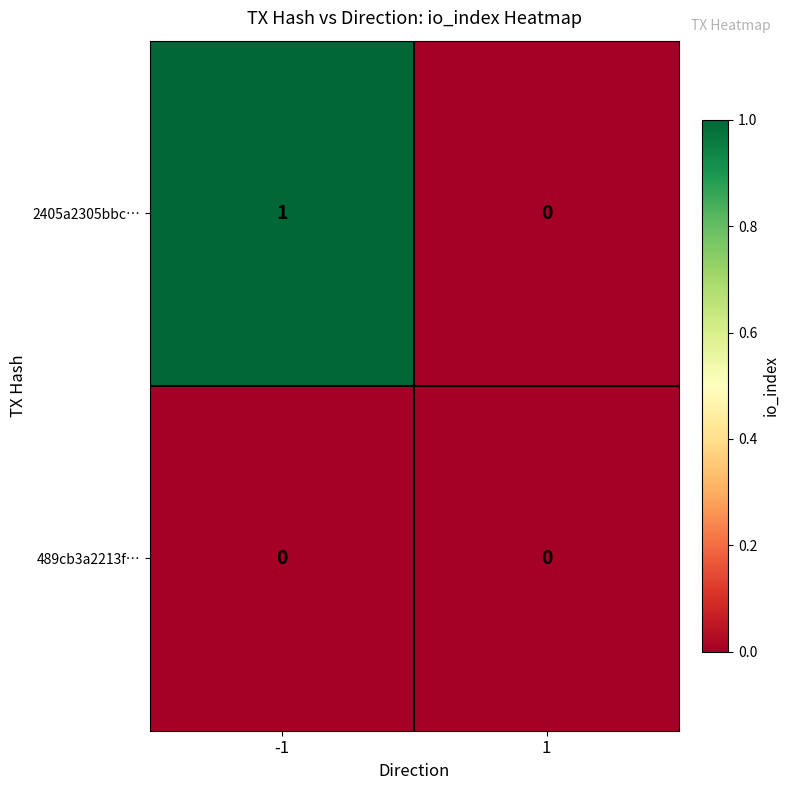

At which category does the chart reach its peak across all series?

-1